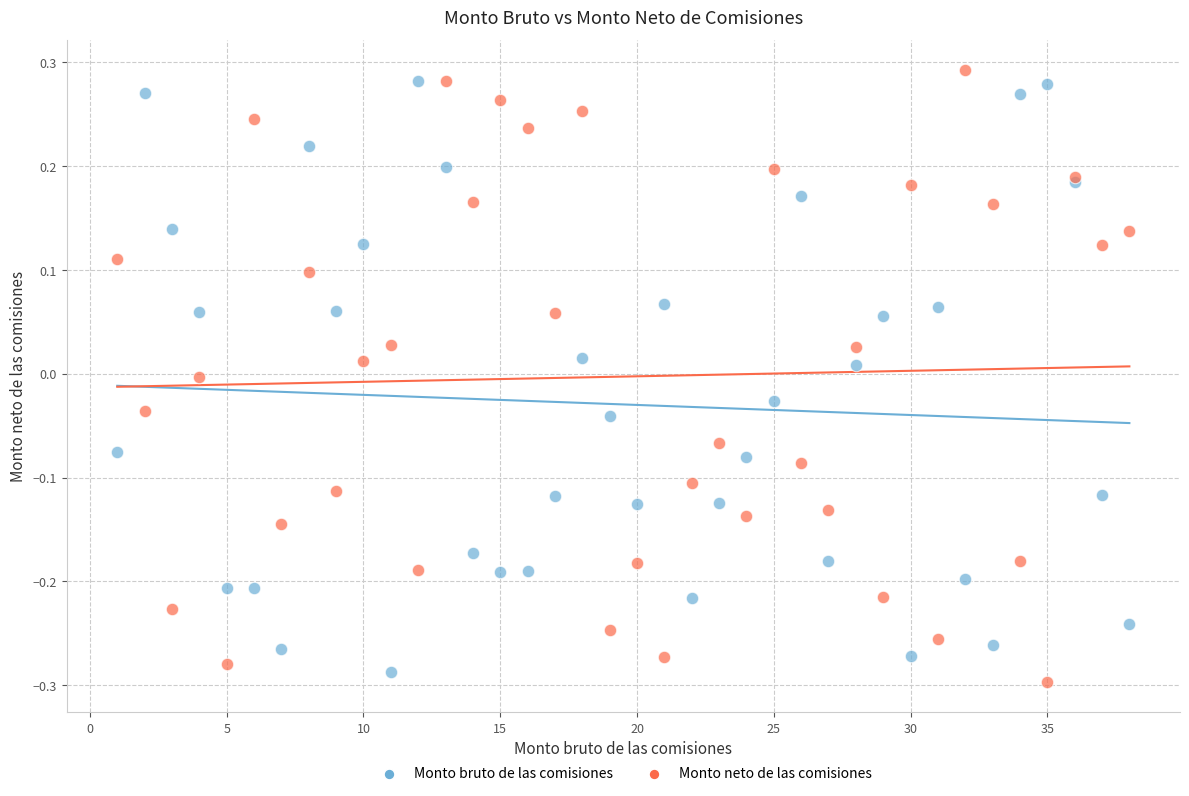

Which series contains the highest Y value?

Monto neto de las comisiones